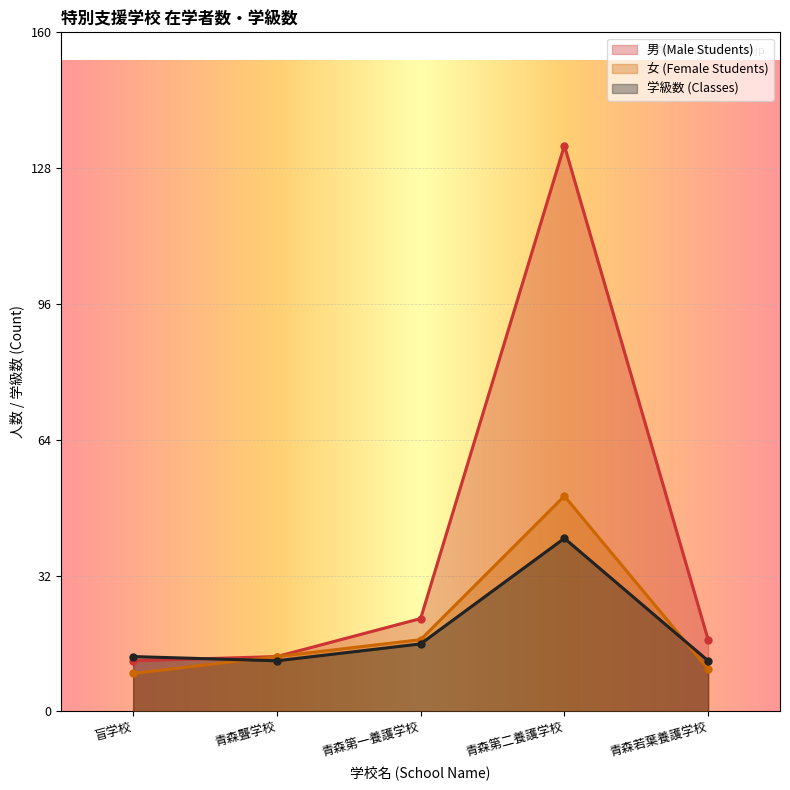

What is the difference between the second highest and minimum values in the 学級数 (Classes) series?

4